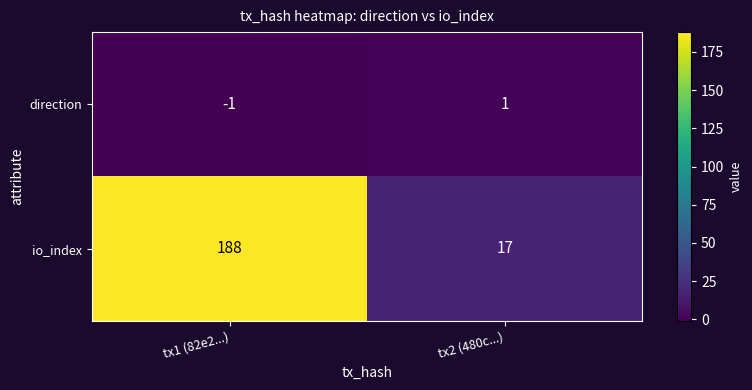

Which series has the widest spread of values?

io_index